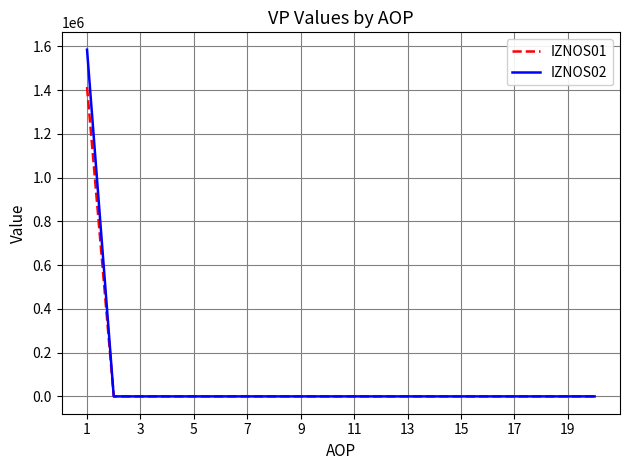

Which series has the largest range (max minus min)?

IZNOS02